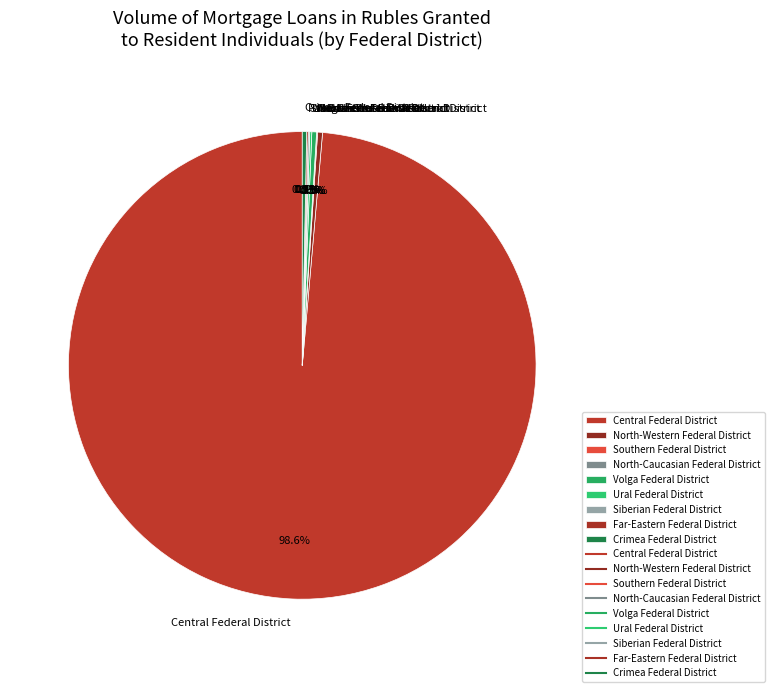

Which category has the smallest portion of the pie?

North-Caucasian Federal District